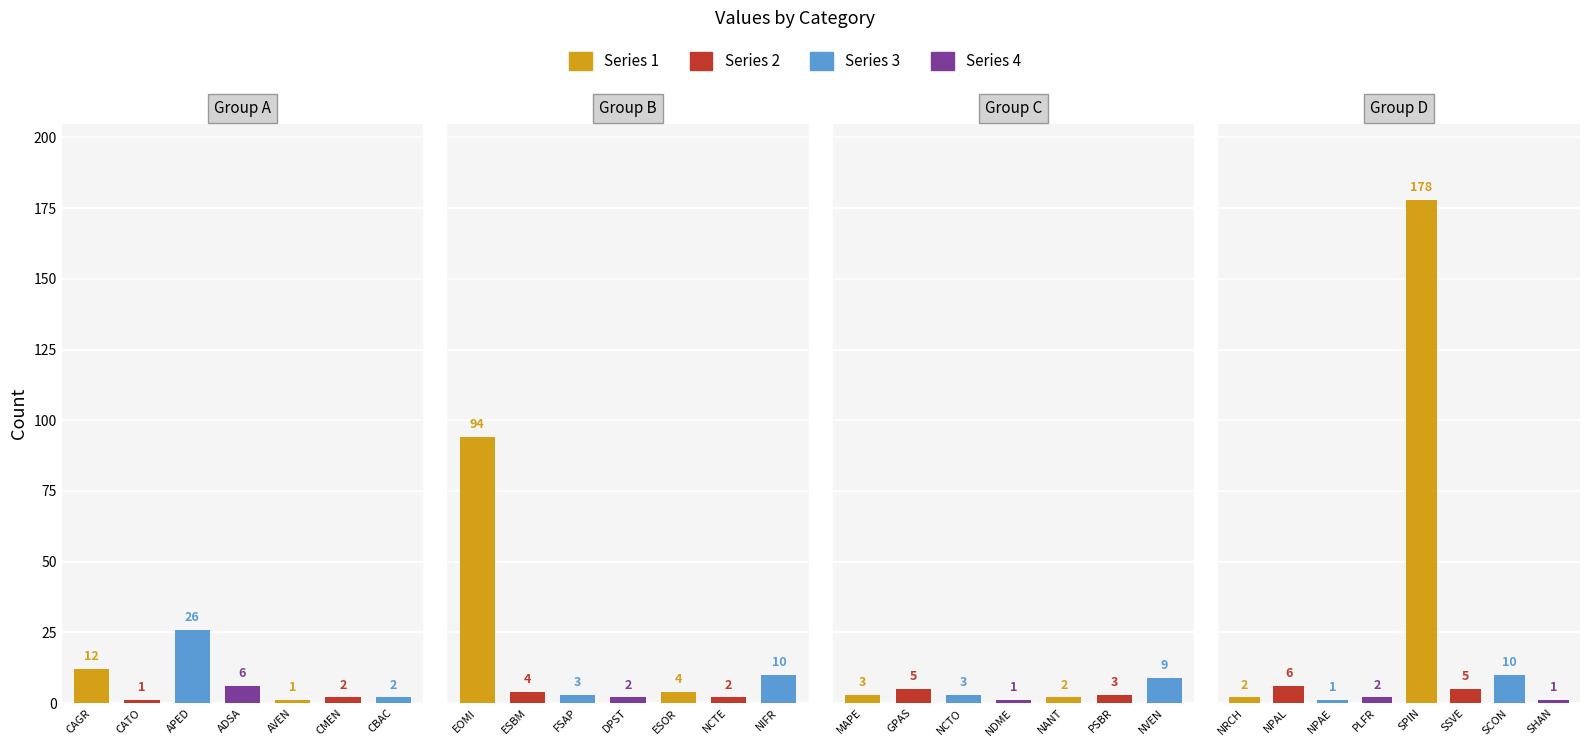

List the labels in order of value, largest first.

SPIN, EOMI, APED, CAGR, NIFR, SCON, NVEN, ADSA, NPAL, GPAS, SSVE, ESBM, ESOR, FSAP, MAPE, NCTO, PSBR, CMEN, CBAC, DPST, NCTE, NANT, NRCH, PLFR, CATO, AVEN, NDME, NPAE, SHAN